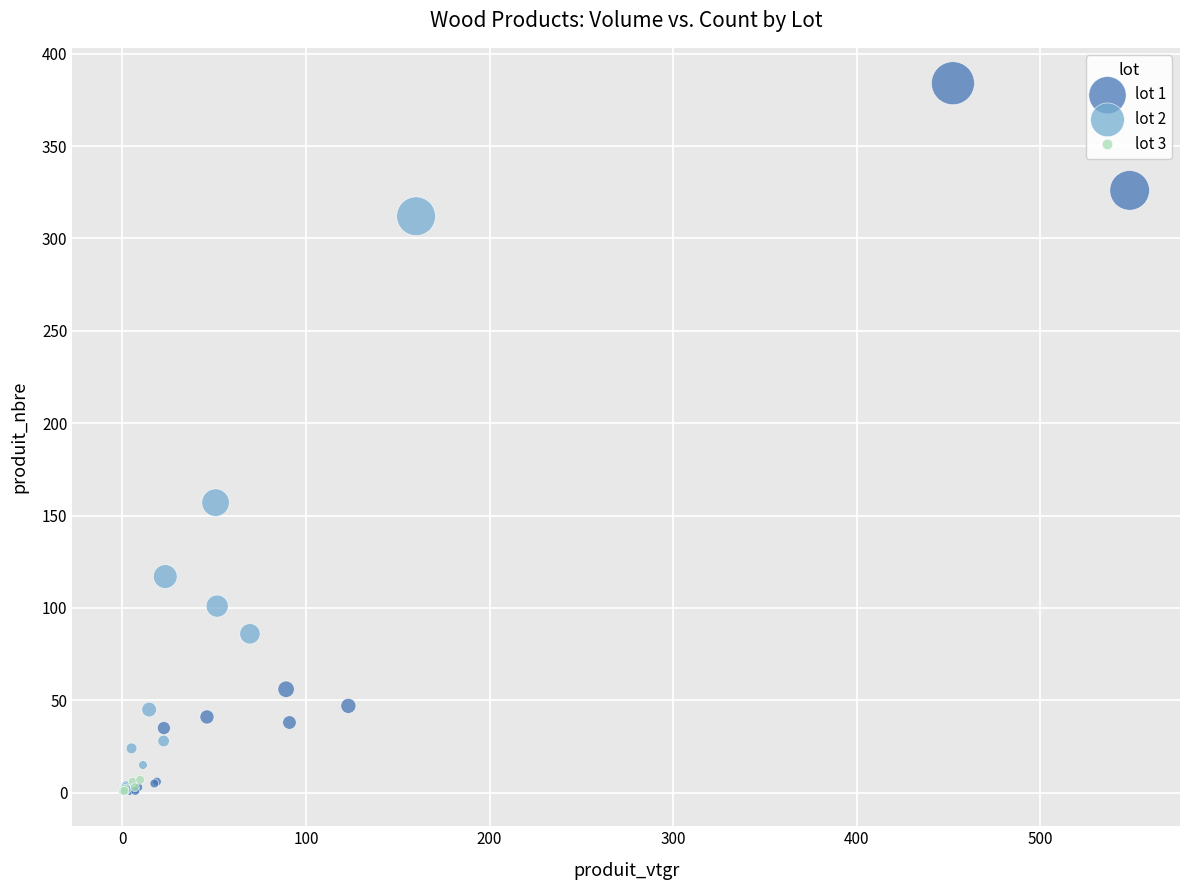

Which series has the widest spread of Y values?

lot 1